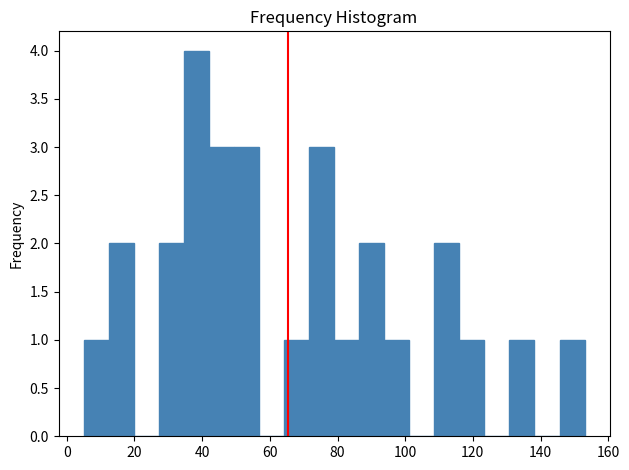

Read against the x-axis, roughly where is the centre of the tallest bar?

38